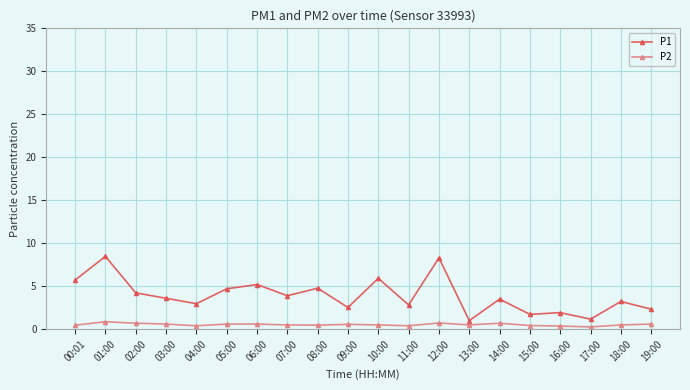

True or false: P2 has more than 2 points higher than both neighbors.

True